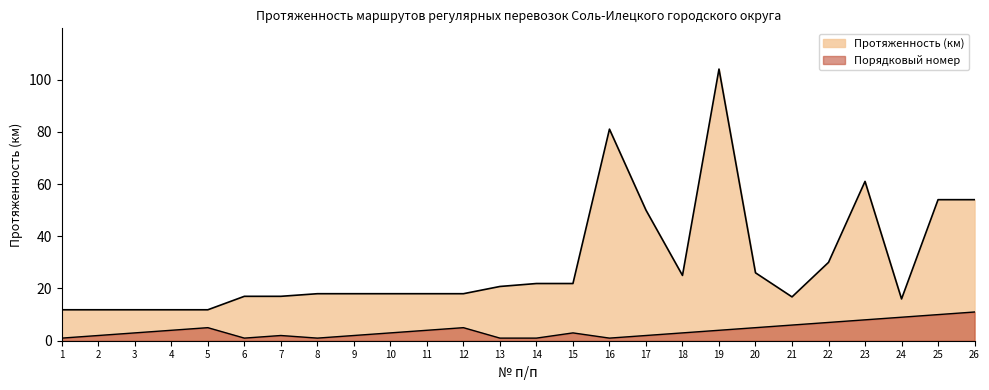

What is the highest value of the Протяженность (км) series?

104.0